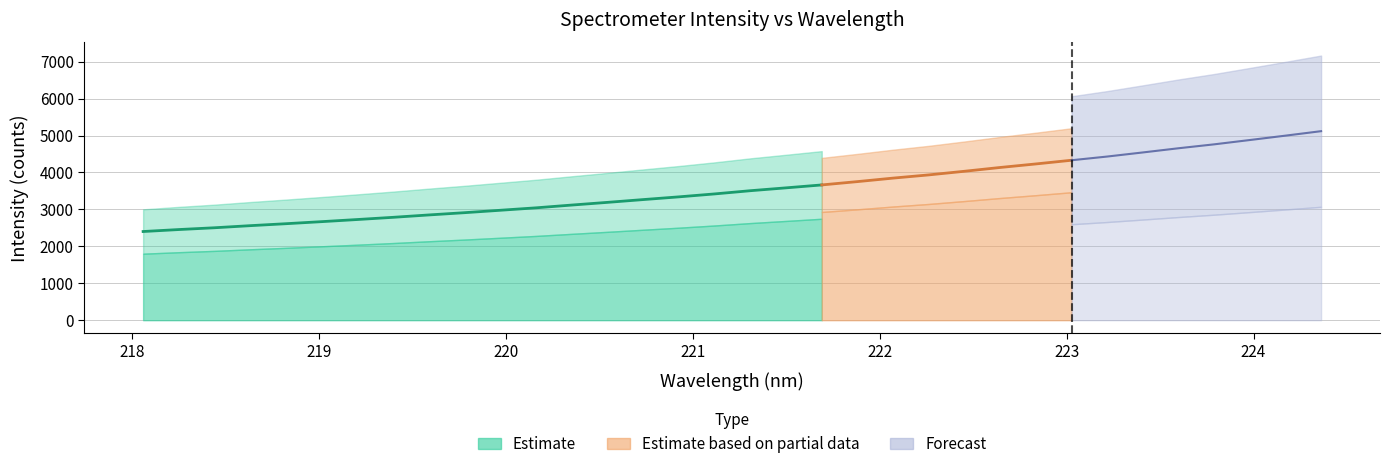

What is the ratio of the value at 223.0264 to the value at 223.5987?

0.9